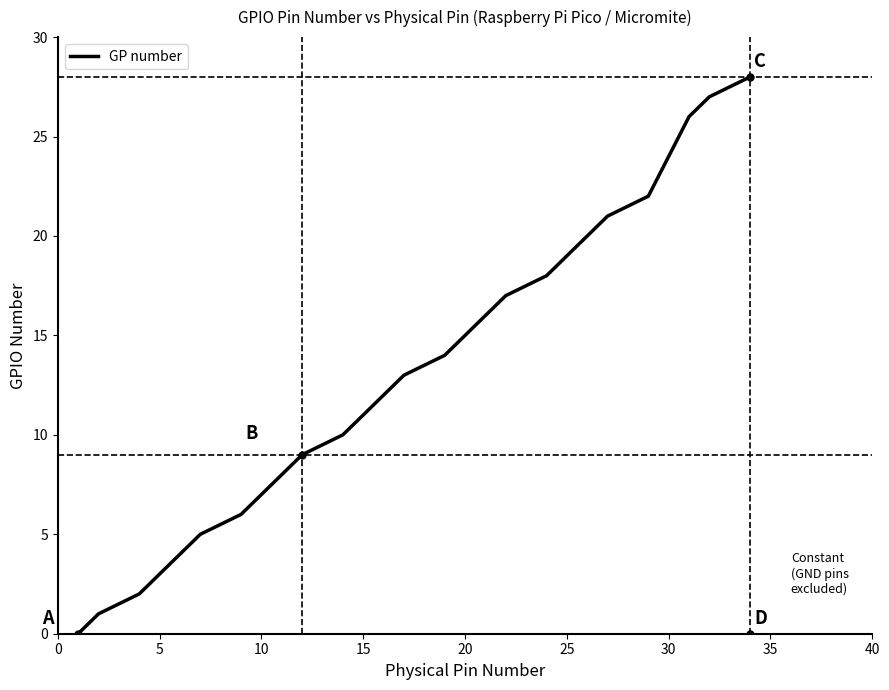

What is the difference between the maximum and minimum values?

28